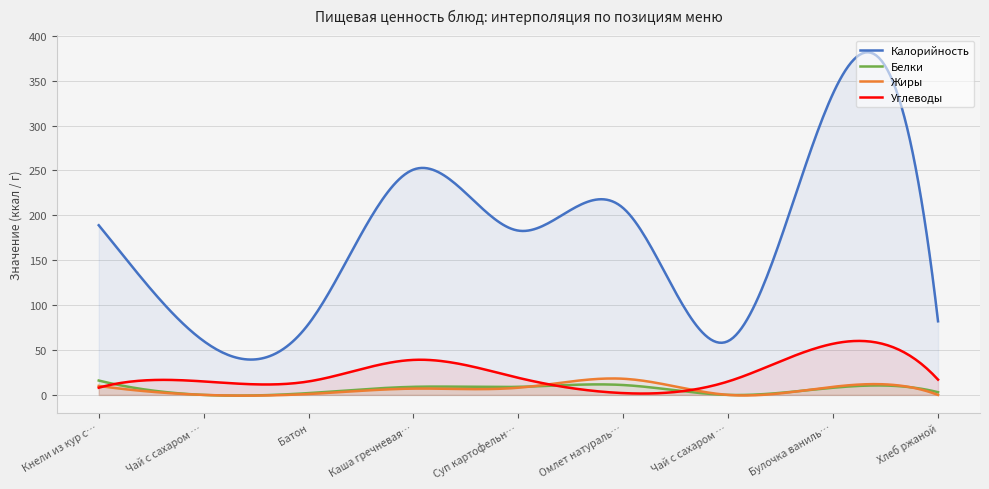

How many values in the Жиры series exceed 7?

4